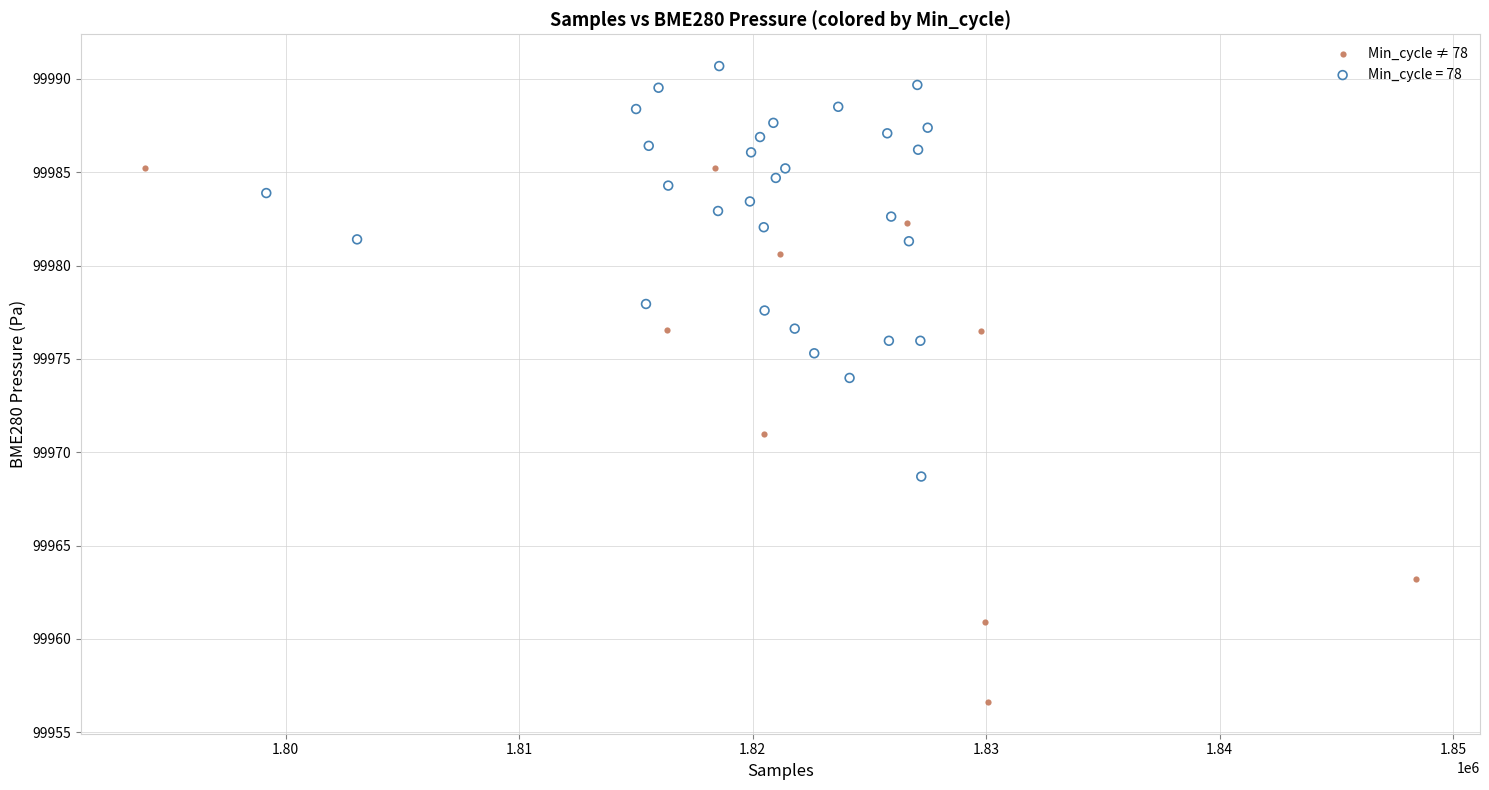

Which series has the widest spread of Y values?

Min_cycle ≠ 78